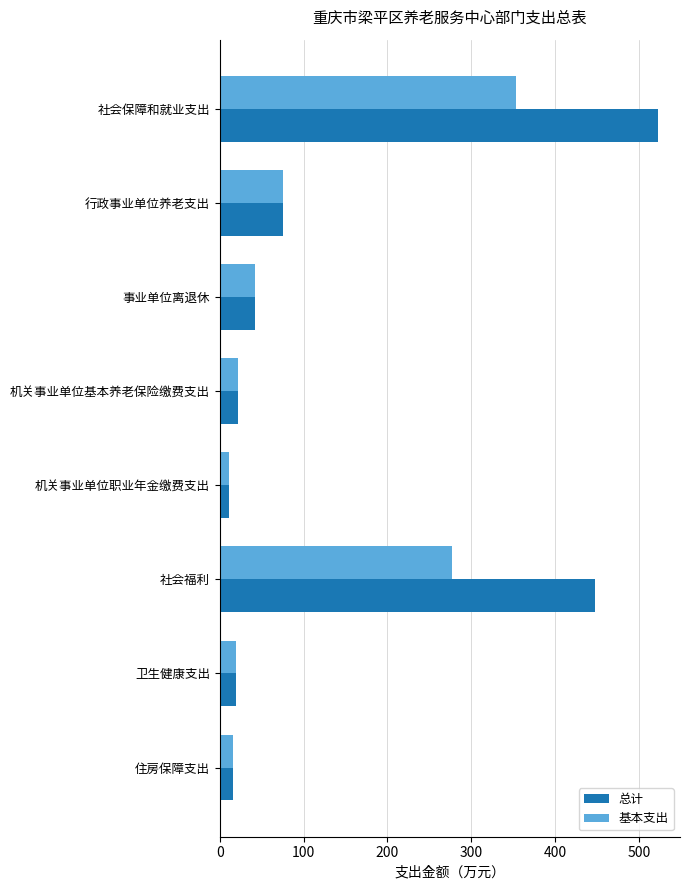

True or false: 总计 has a value of 109.7 at 行政事业单位养老支出.

False